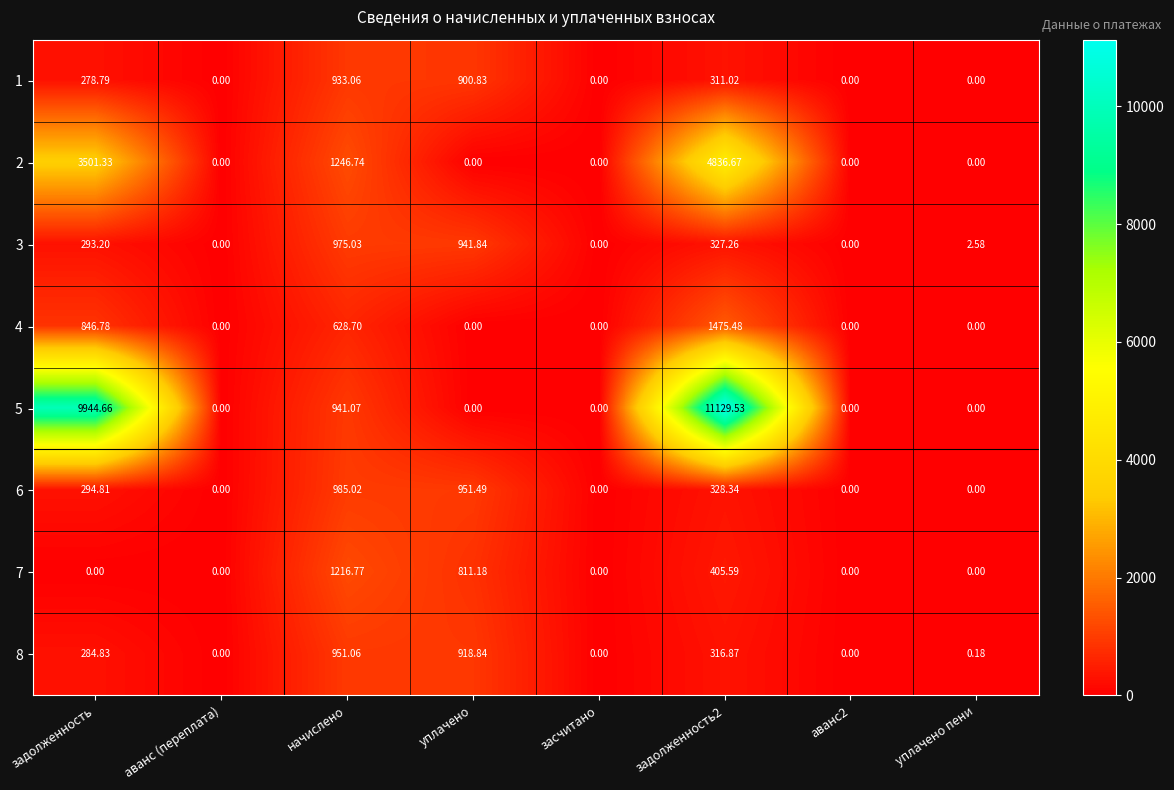

What is the maximum value shown in the chart?

11129.5